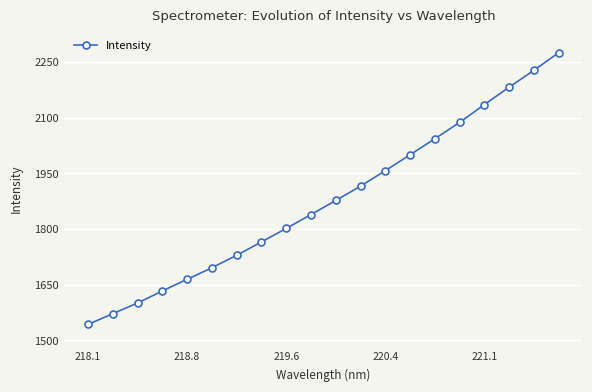

Reading left to right, what are all the values shown in this chart?

1543.1	1572.3	1600.9	1633.4	1664.8	1695.9	1729.5	1765.5	1801.9	1839.3	1877.2	1915.9	1957.6	2000.4	2043.5	2087.6	2135.6	2182.6	2227.7	2275.5